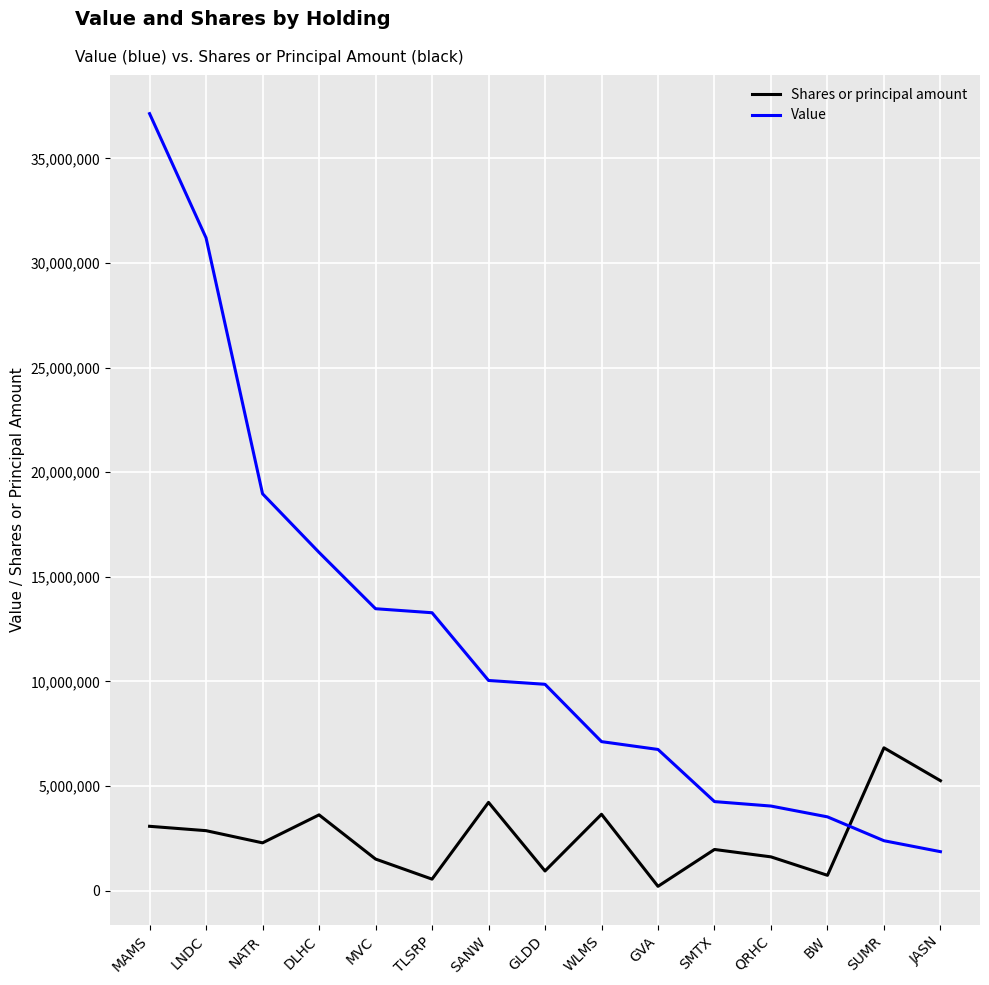

What is the difference between the second highest and second lowest values in the Value series?

28810000